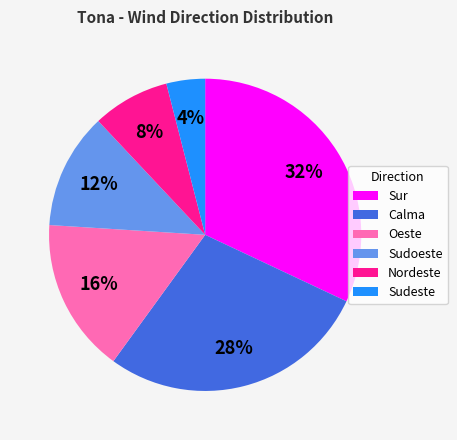

Combined, do Sudoeste and Sur account for over 50%?

No